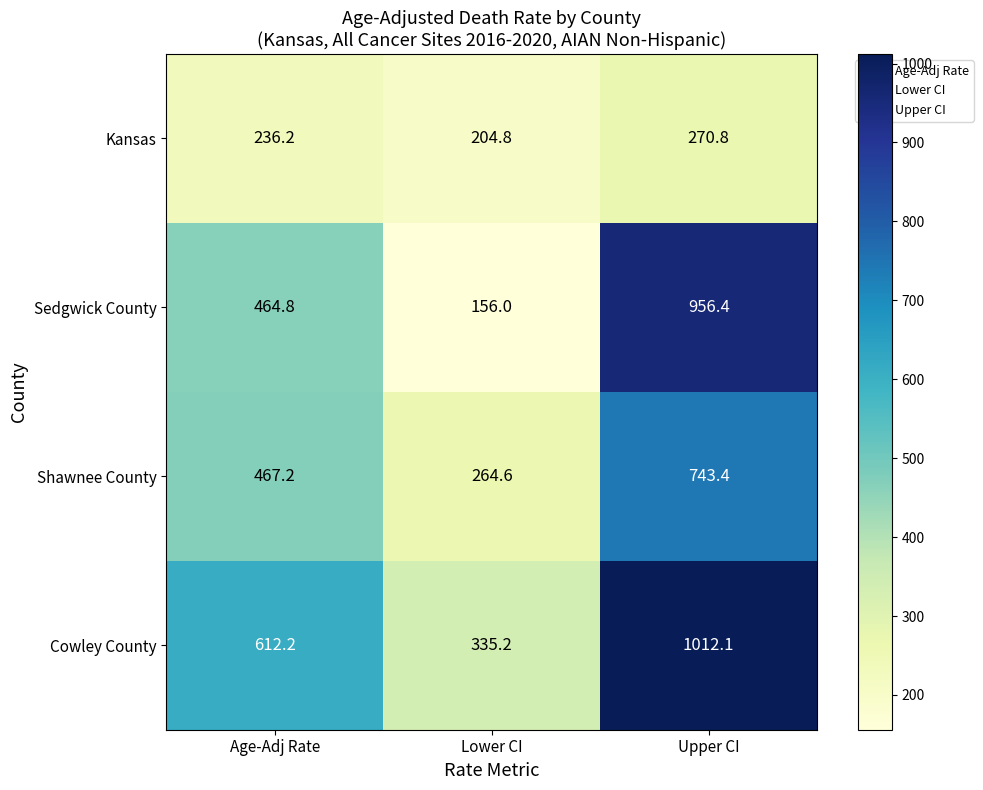

What is the average value of the Cowley County series?

653.2